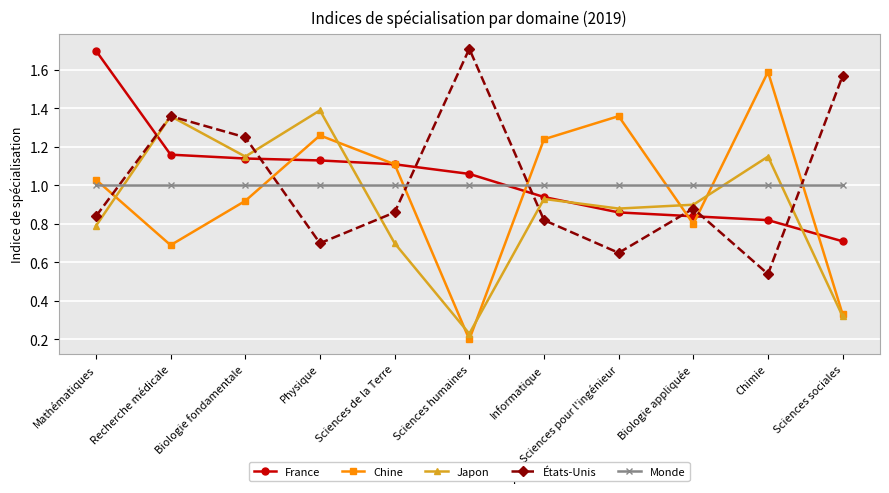

Which series has the widest spread of values?

Chine